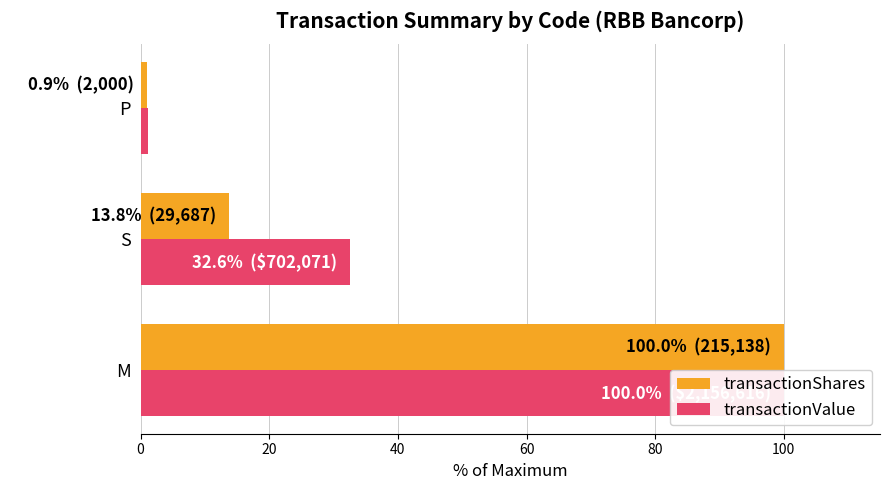

True or false: transactionShares has a value of 6.3 at S.

False